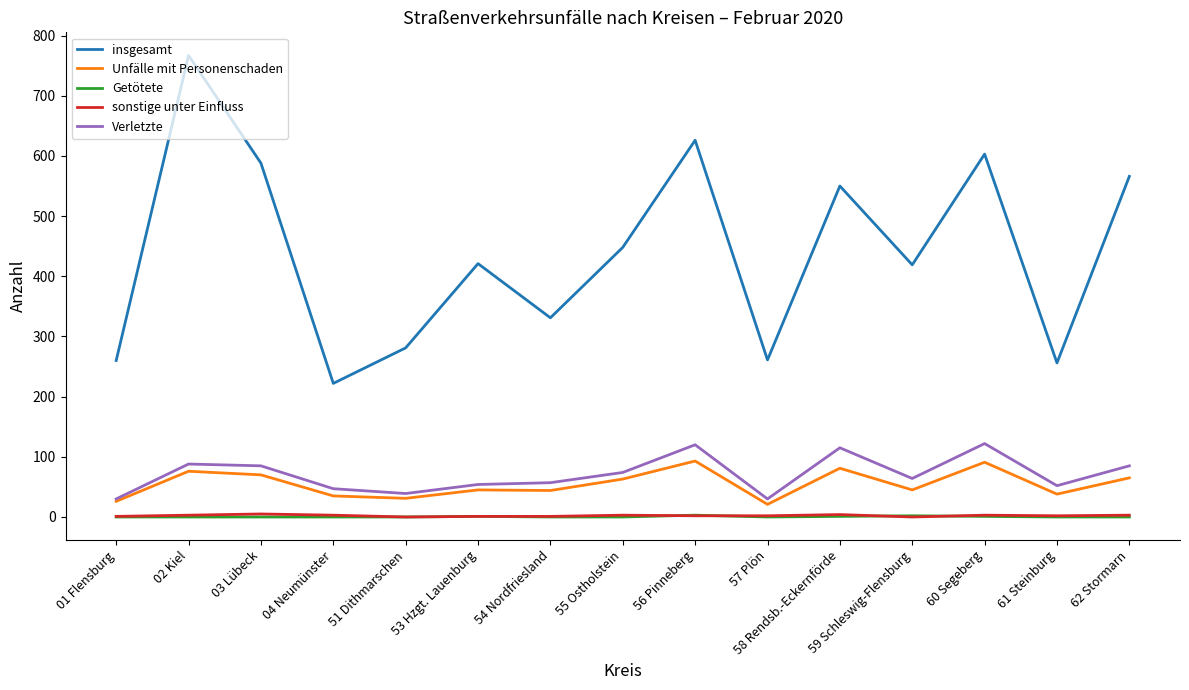

How many series are shown in this chart?

5